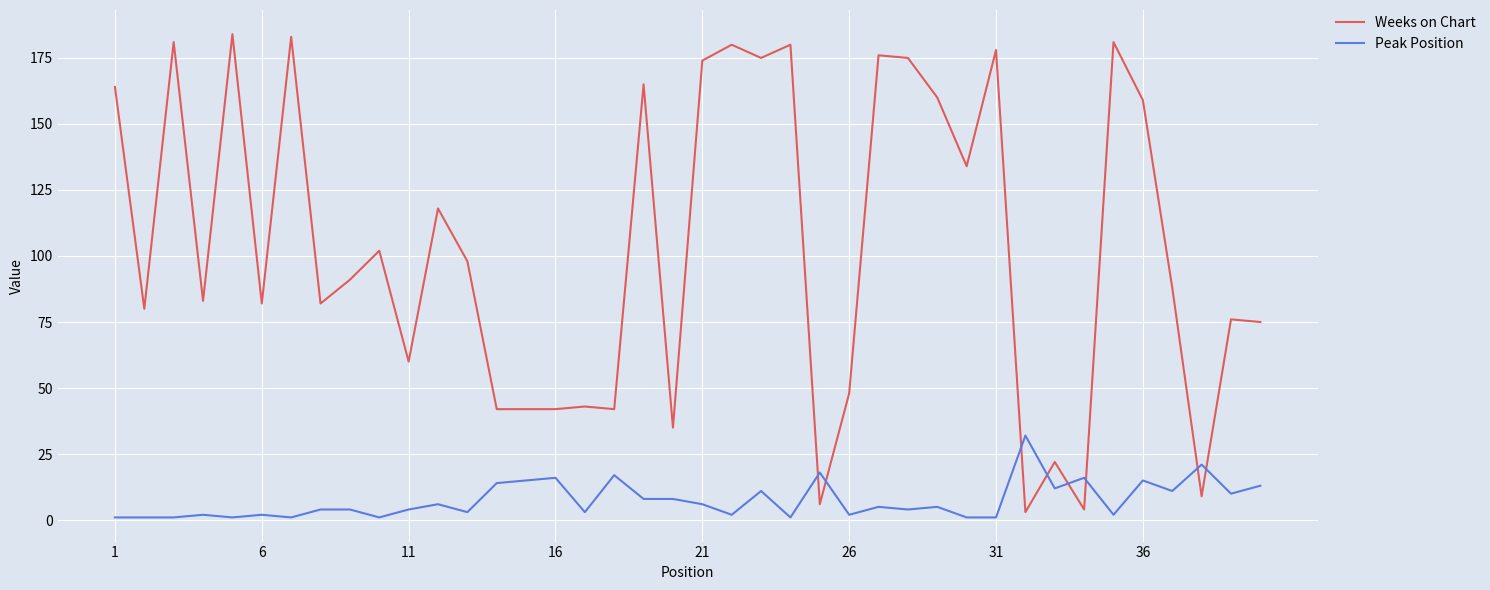

Which series has the widest spread of values?

Weeks on Chart